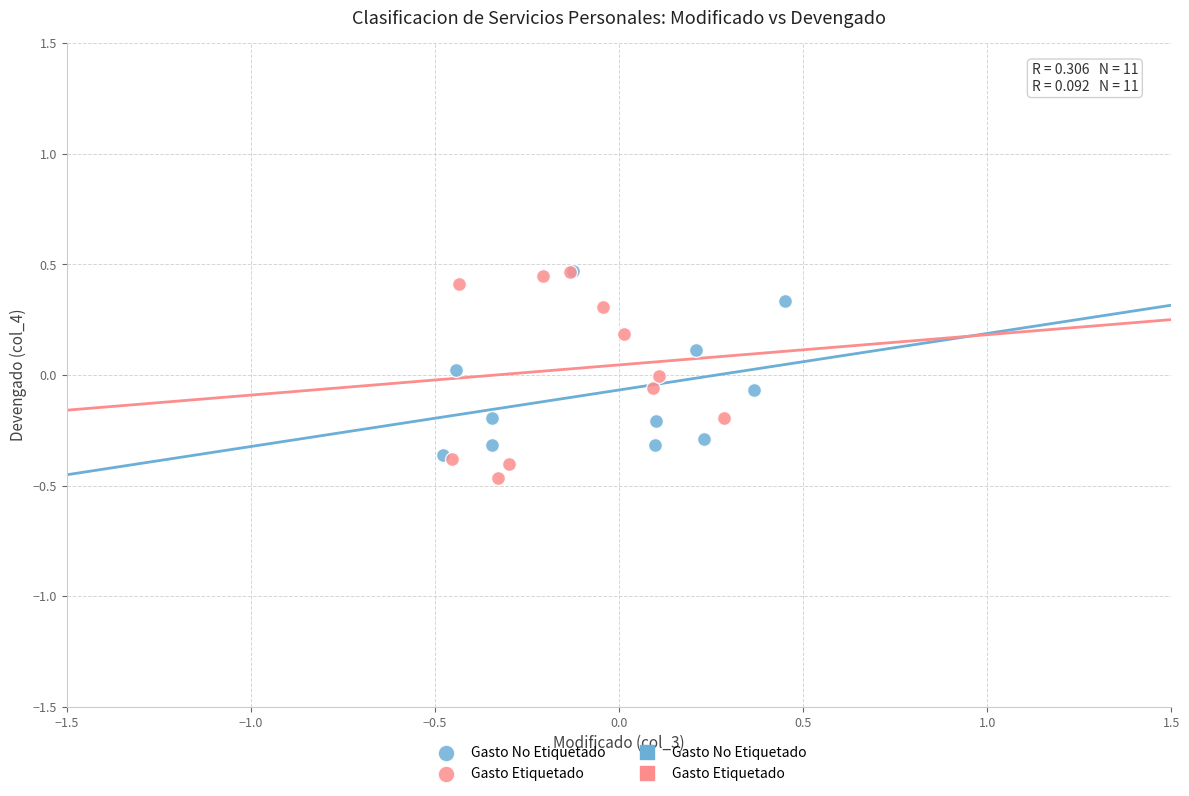

Which series has the largest Y range (max minus min)?

Gasto Etiquetado